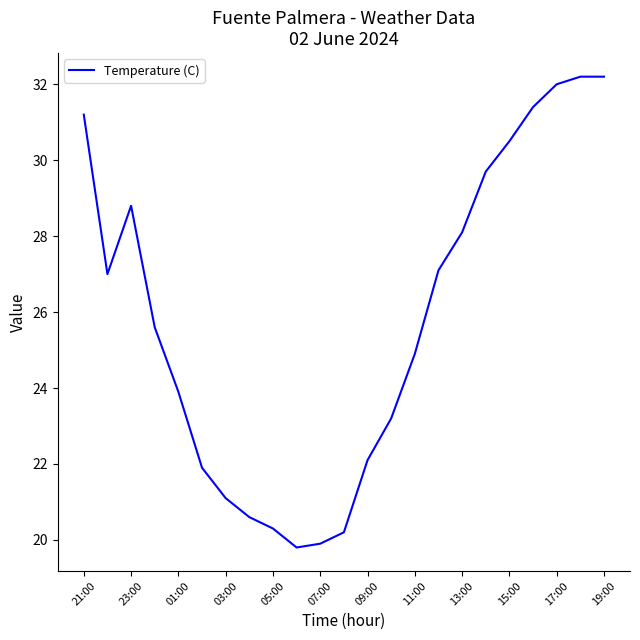

What is the difference between the maximum and minimum values?

12.4